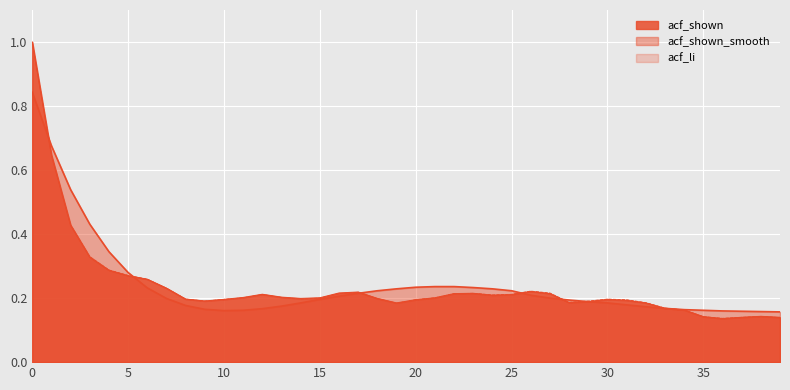

Reading left to right, list all the values displayed in this chart.

acf_li: 1.0	0.6	0.4	0.3	0.3	0.3	0.3	0.2	0.2	0.2	0.2	0.2	0.2	0.2	0.2	0.2	0.2	0.2	0.2	0.2	0.2	0.2	0.2	0.2	0.2	0.2	0.2	0.2	0.2	0.2	0.2	0.2	0.2	0.2	0.2	0.1	0.1	0.1	0.1	0.1
acf_shown: 1.0	0.6	0.4	0.3	0.3	0.3	0.3	0.2	0.2	0.2	0.2	0.2	0.2	0.2	0.2	0.2	0.2	0.2	0.2	0.2	0.2	0.2	0.2	0.2	0.2	0.2	0.2	0.2	0.2	0.2	0.2	0.2	0.2	0.2	0.2	0.1	0.1	0.1	0.1	0.1
acf_shown_smooth: 0.8	0.7	0.5	0.4	0.3	0.3	0.2	0.2	0.2	0.2	0.2	0.2	0.2	0.2	0.2	0.2	0.2	0.2	0.2	0.2	0.2	0.2	0.2	0.2	0.2	0.2	0.2	0.2	0.2	0.2	0.2	0.2	0.2	0.2	0.2	0.2	0.2	0.2	0.2	0.2